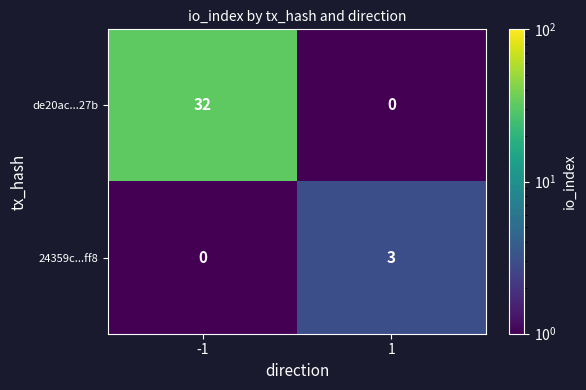

Rank the series by their maximum value, from highest to lowest.

de20ac...27b, 24359c...ff8